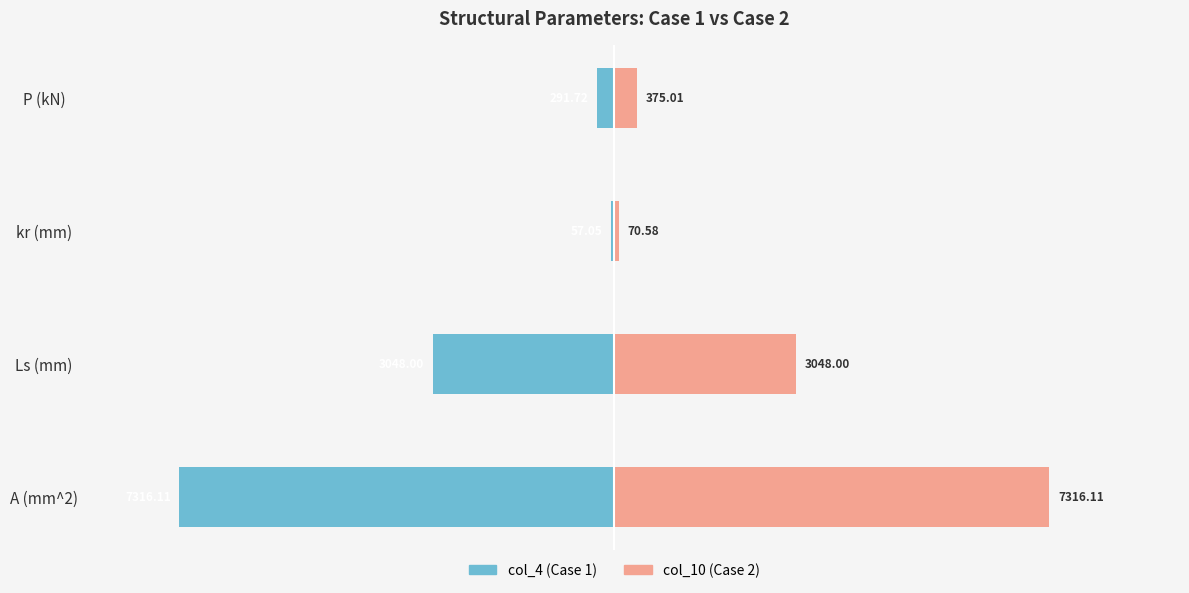

Which series has the largest total across all categories?

col_10